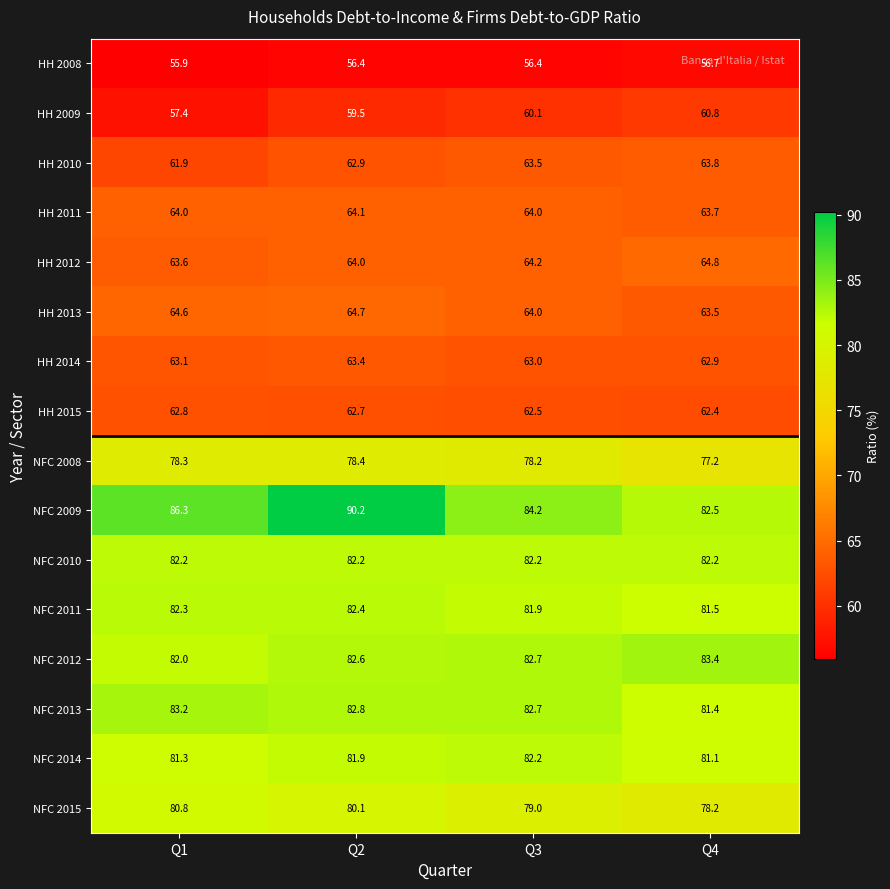

What is the difference between the second highest and minimum values in the HH 2015 series?

0.3